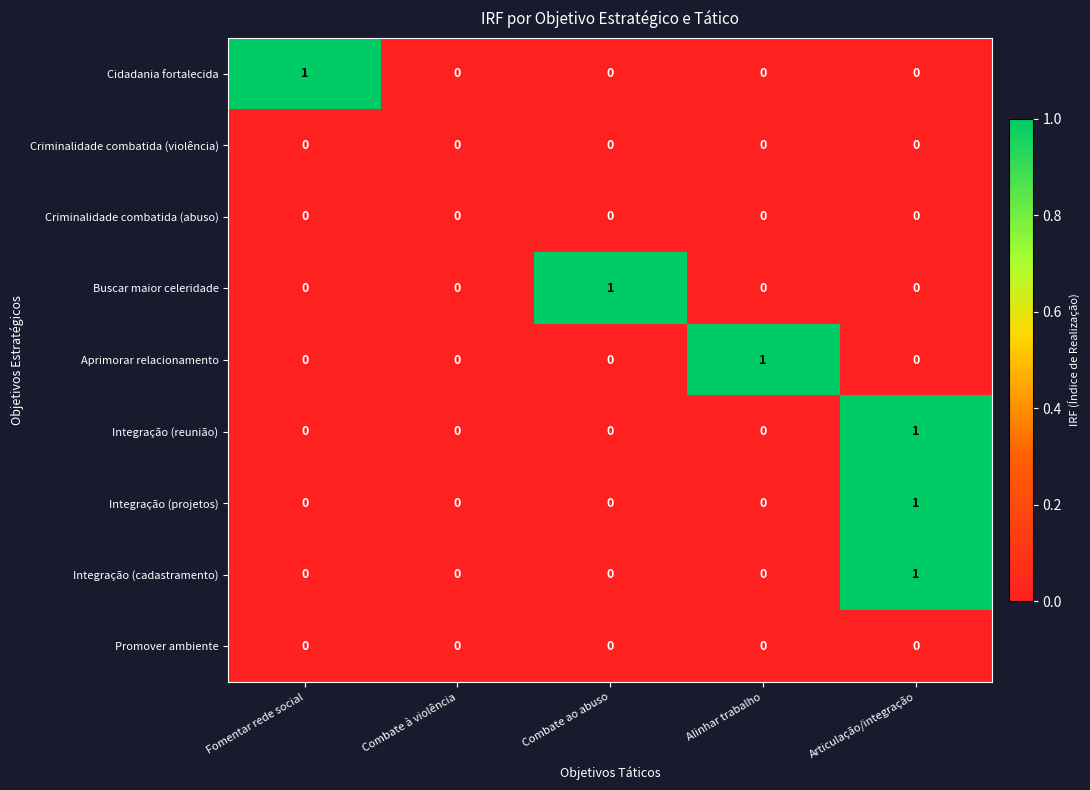

Which series changed the most between Combate à violência and Alinhar trabalho?

Aprimorar relacionamento